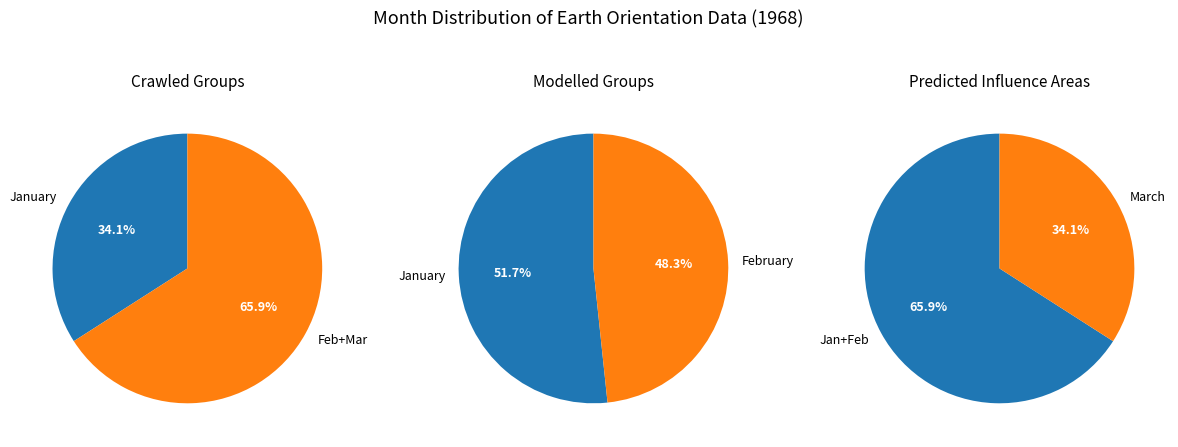

What is the ratio of the value at month_counts to the value at 1?

1.1